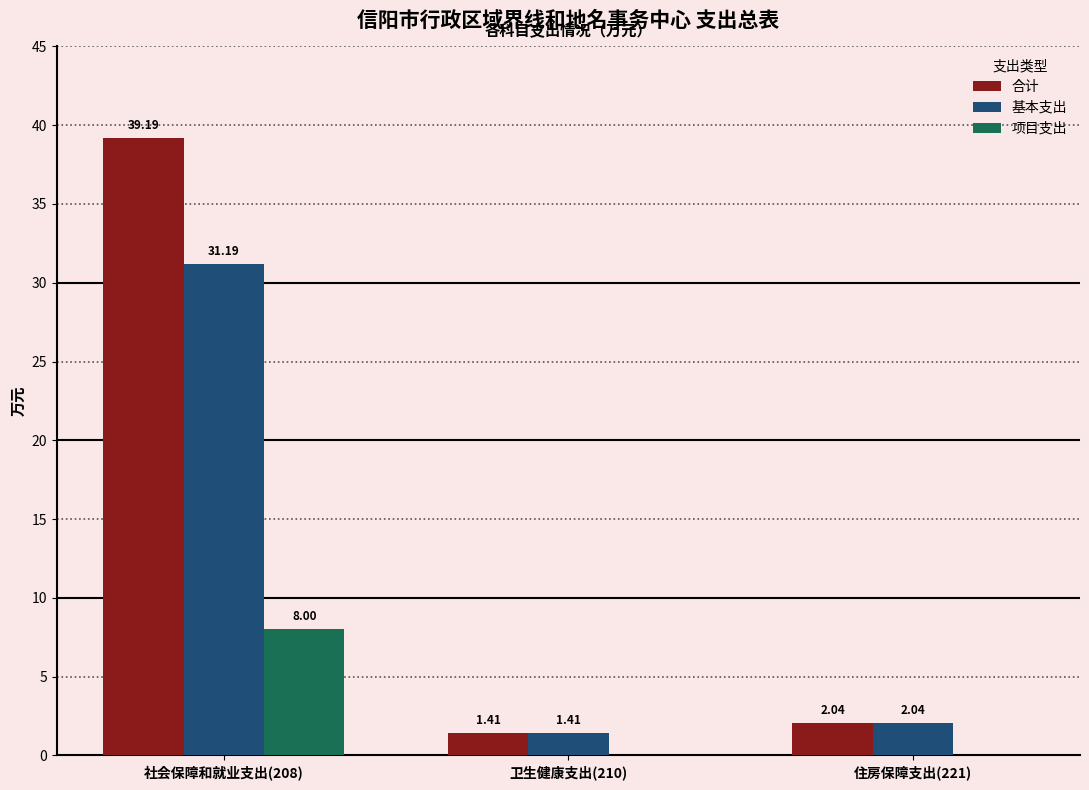

At which category is the sum across all series the highest?

社会保障和就业支出(208)